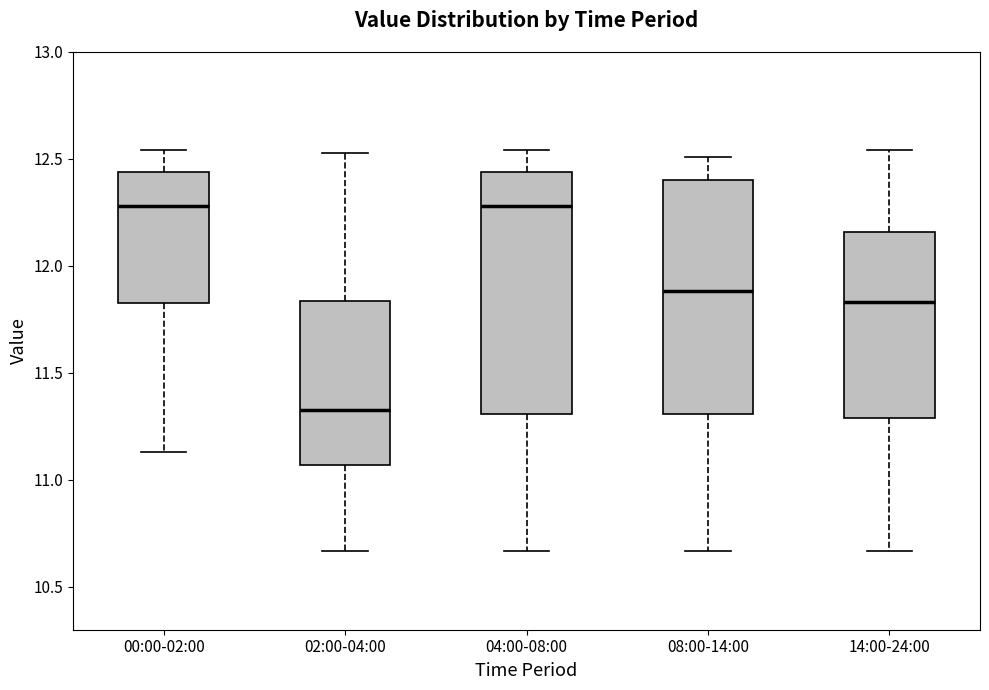

Reading left to right, read every box against the y-axis: the position of its median line, the range the box covers, and the ends of its whiskers. The values are not printed on the chart, so give them approximately, as read against the axis.

00:00-02:00: median 12.30, box 11.85 to 12.45, whiskers 11.15 to 12.55
02:00-04:00: median 11.35, box 11.05 to 11.85, whiskers 10.65 to 12.55
04:00-08:00: median 12.30, box 11.30 to 12.45, whiskers 10.65 to 12.55
08:00-14:00: median 11.90, box 11.30 to 12.40, whiskers 10.65 to 12.50
14:00-24:00: median 11.85, box 11.30 to 12.15, whiskers 10.65 to 12.55